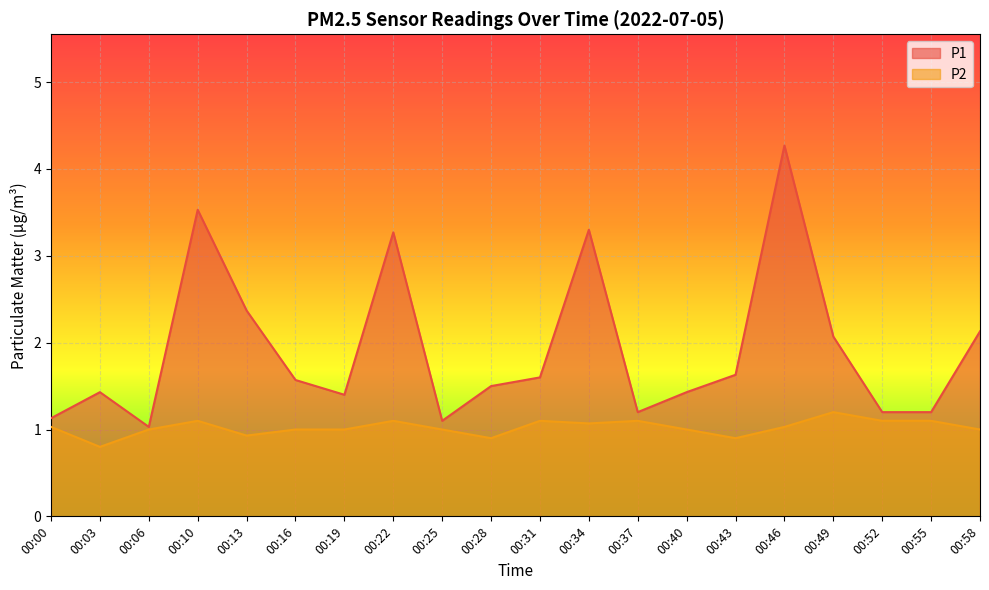

Reading right to left, transcribe all the data shown in this chart.

P1: 00:58=2.1	00:55=1.2	00:52=1.2	00:49=2.1	00:46=4.3	00:43=1.6	00:40=1.4	00:37=1.2	00:34=3.3	00:31=1.6	00:28=1.5	00:25=1.1	00:22=3.3	00:19=1.4	00:16=1.6	00:13=2.4	00:10=3.5	00:06=1.0	00:03=1.4	00:00=1.1
P2: 00:58=1.0	00:55=1.1	00:52=1.1	00:49=1.2	00:46=1.0	00:43=0.9	00:40=1.0	00:37=1.1	00:34=1.1	00:31=1.1	00:28=0.9	00:25=1.0	00:22=1.1	00:19=1.0	00:16=1.0	00:13=0.9	00:10=1.1	00:06=1.0	00:03=0.8	00:00=1.0